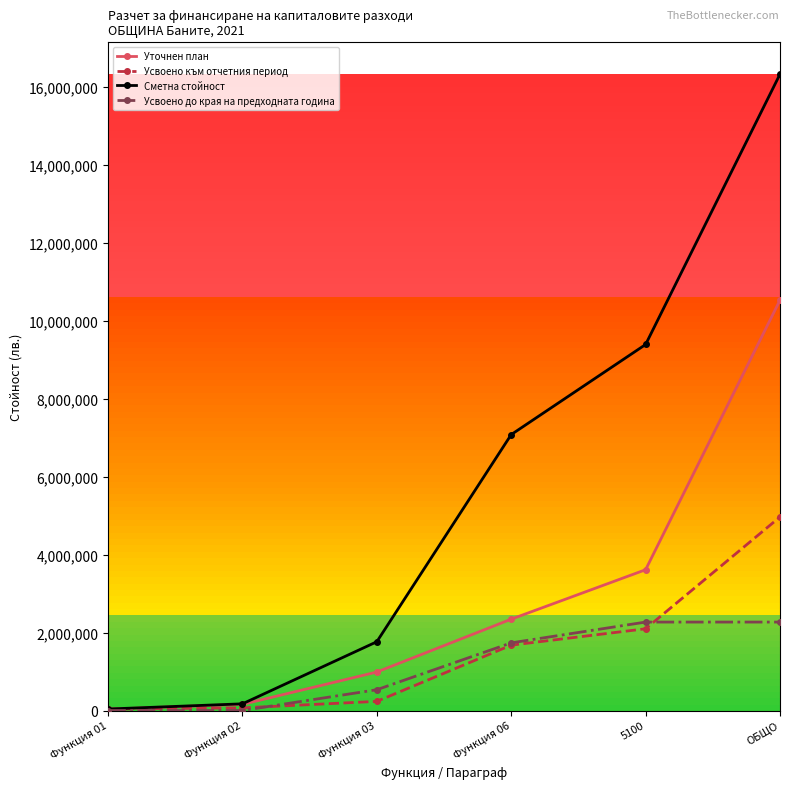

Rank the series by their maximum value, from lowest to highest.

Усвоено до края на предходната година, Усвоено към отчетния период, Уточнен план, Сметна стойност